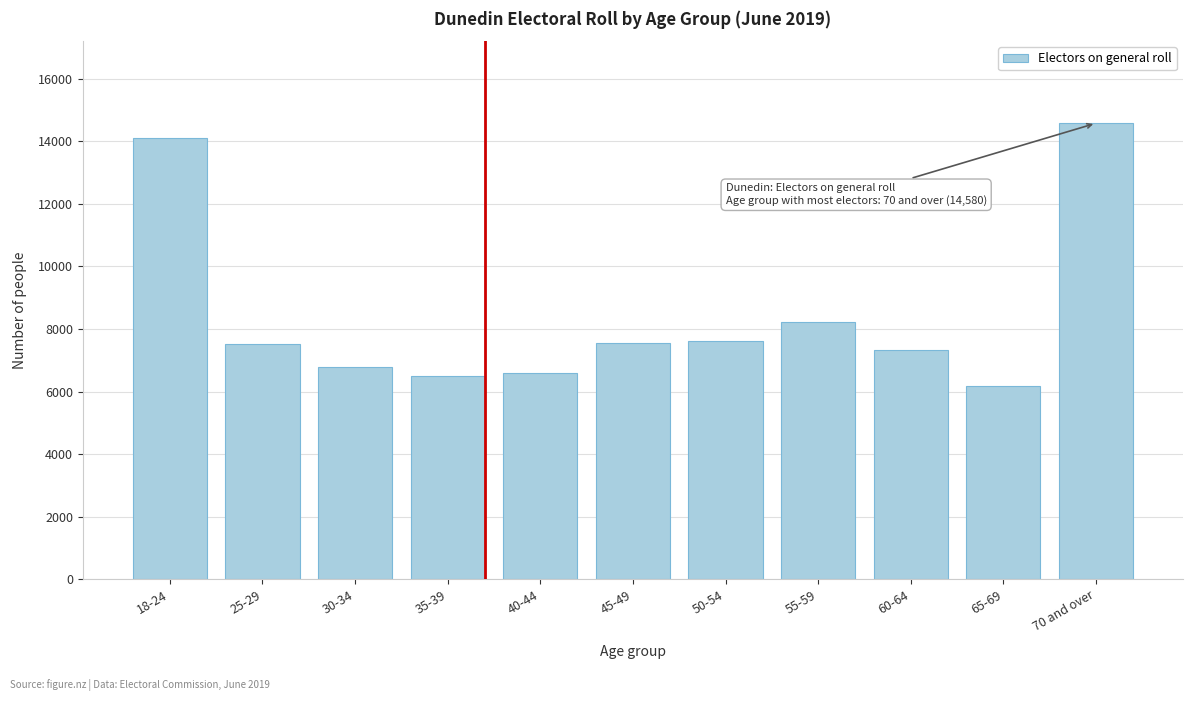

Is it true that the value at 40-44 is 6604?

True